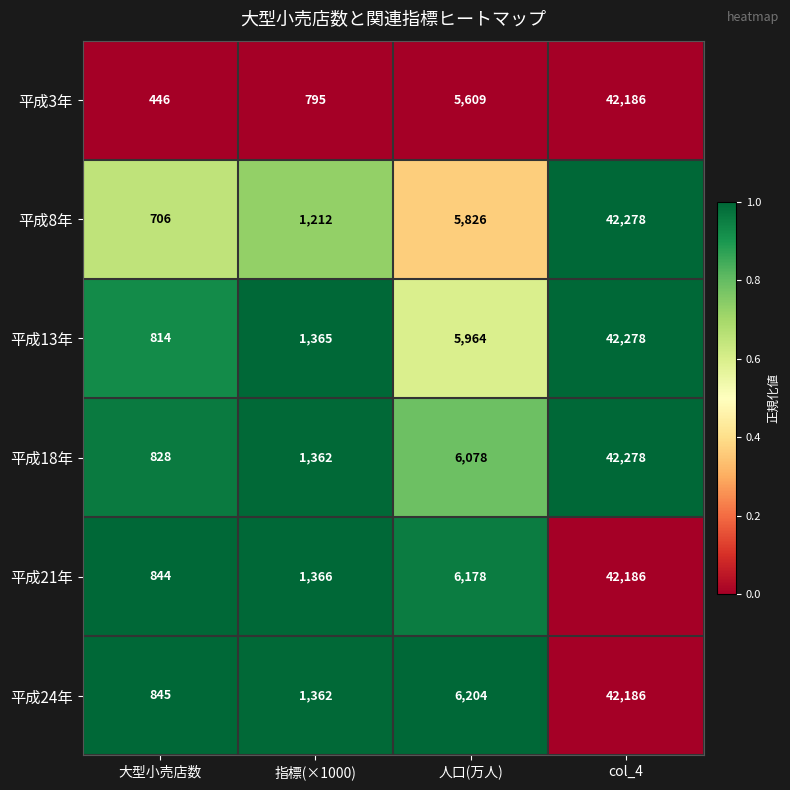

What is the difference between the 平成8年 values at 指標(×1000) and 人口(万人)?

4614